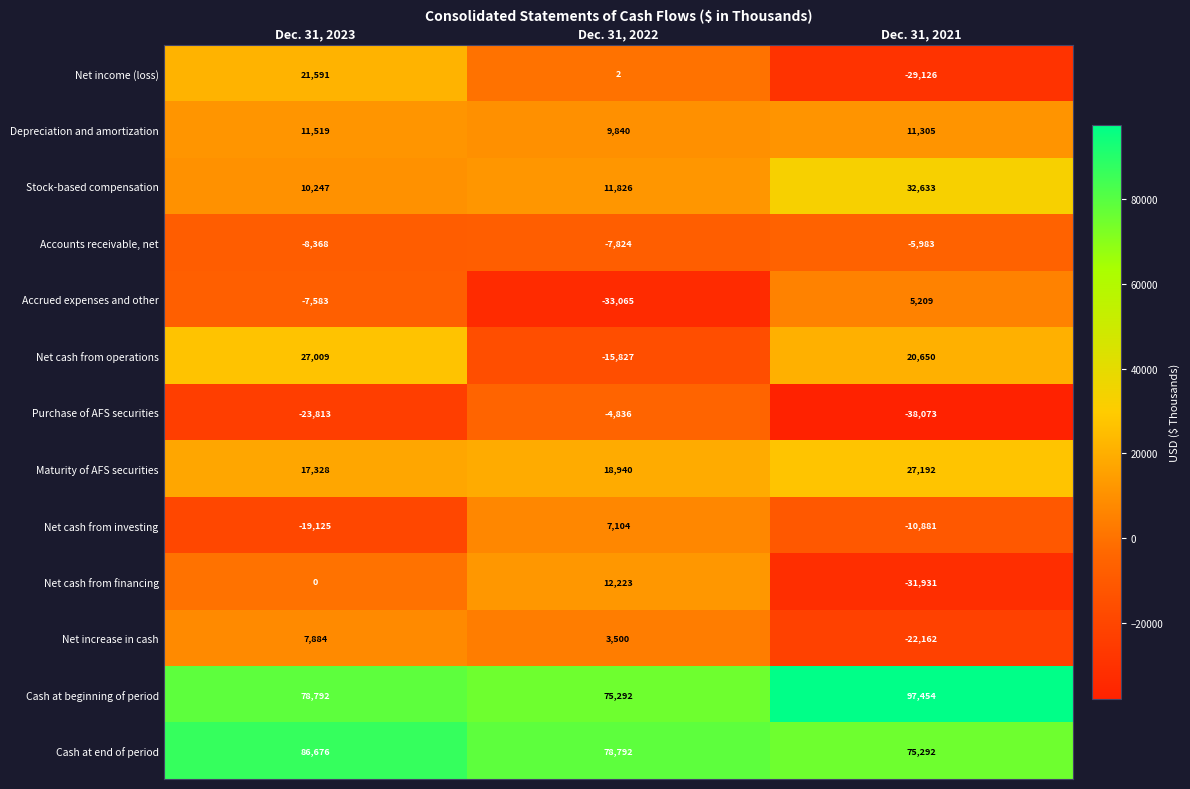

What is the smallest value displayed?

-38073